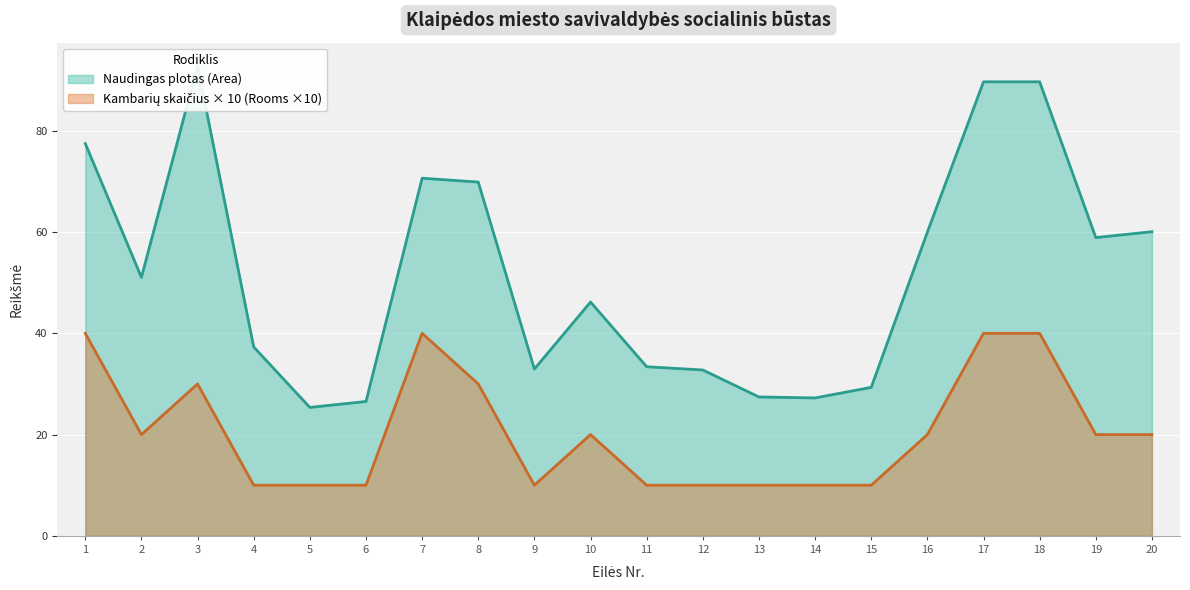

True or false: Naudingas plotas (Area) has more than 0 points higher than both neighbors.

True